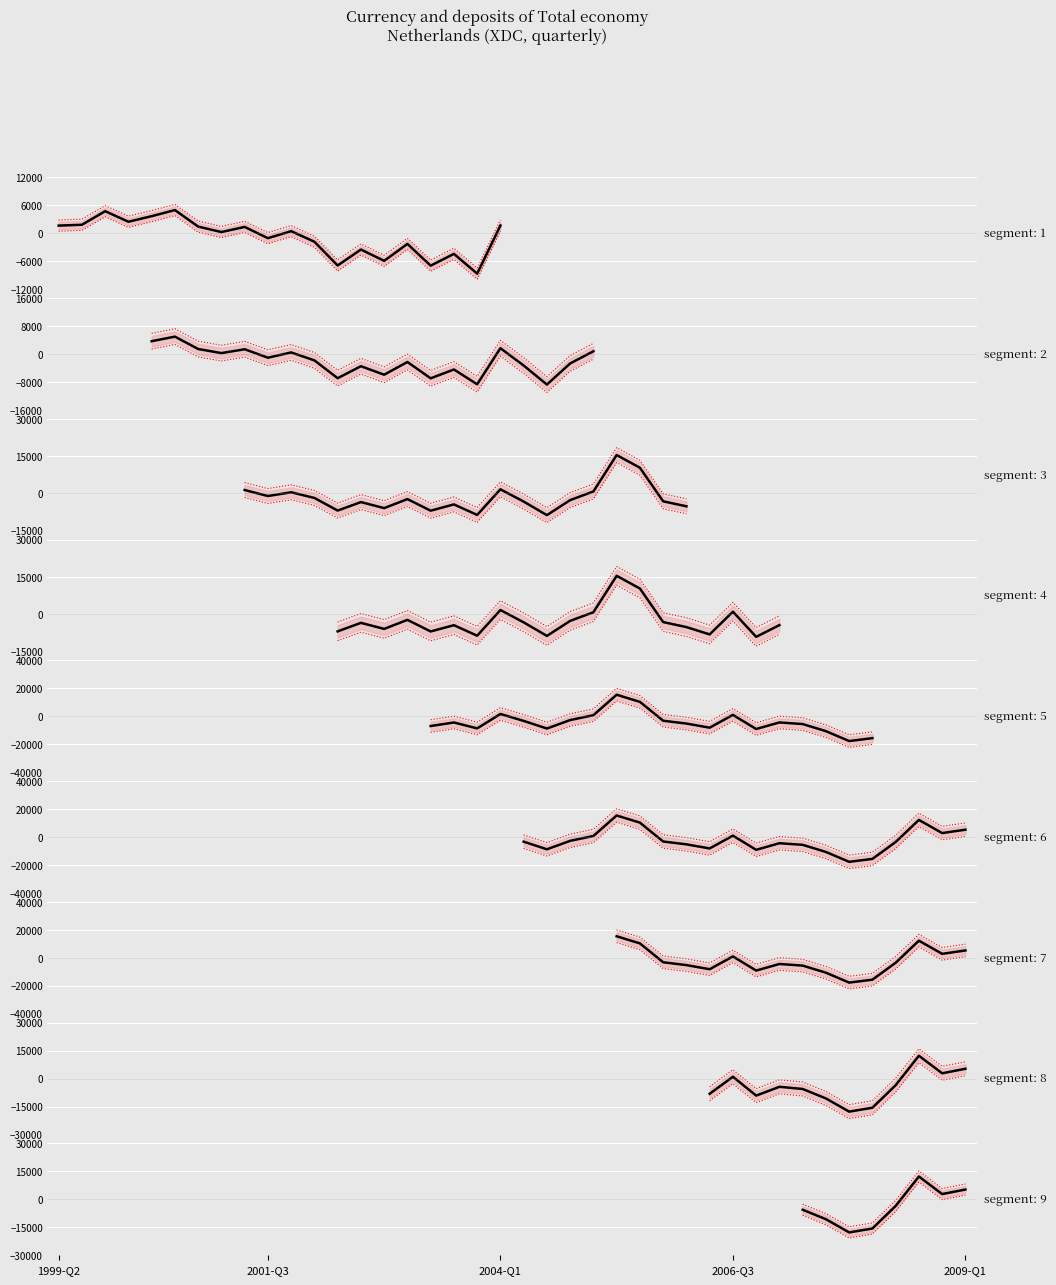

True or false: the data has more than 2 interior local peaks.

True